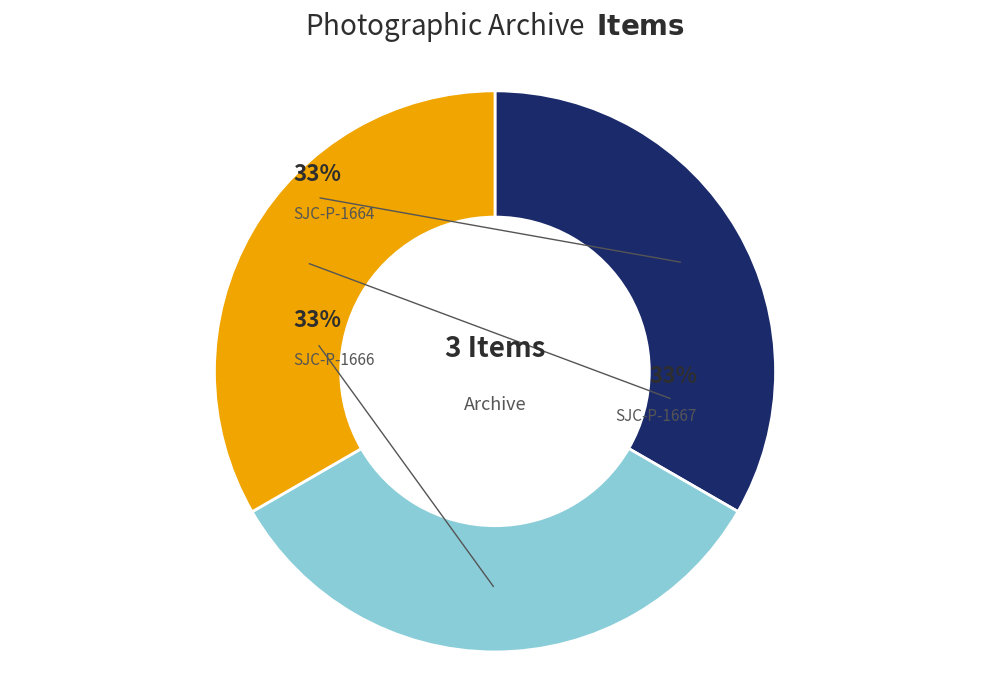

Count the number of slices in the pie.

3